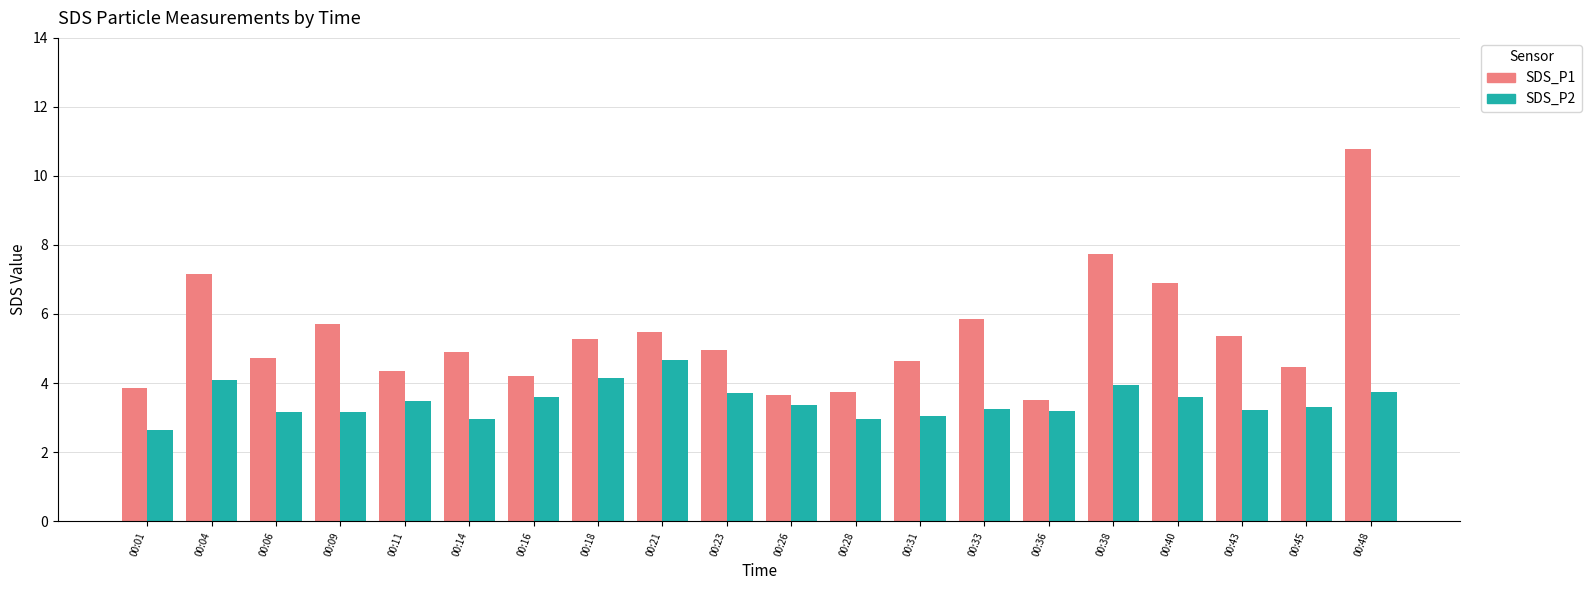

Which label corresponds to the smallest value in the chart?

00:01